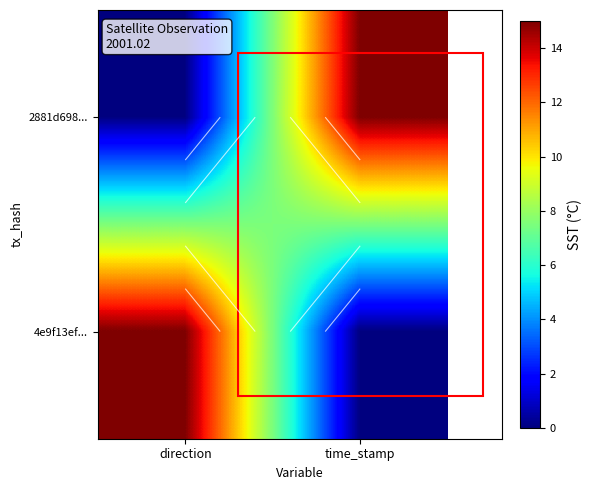

At how many categories does at least one series exceed 12?

2